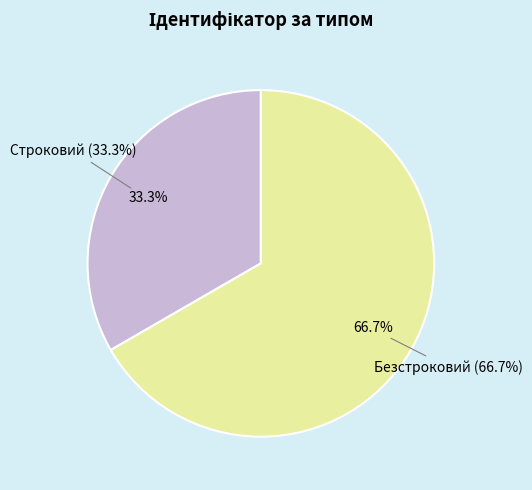

How many segments does this pie chart have?

2